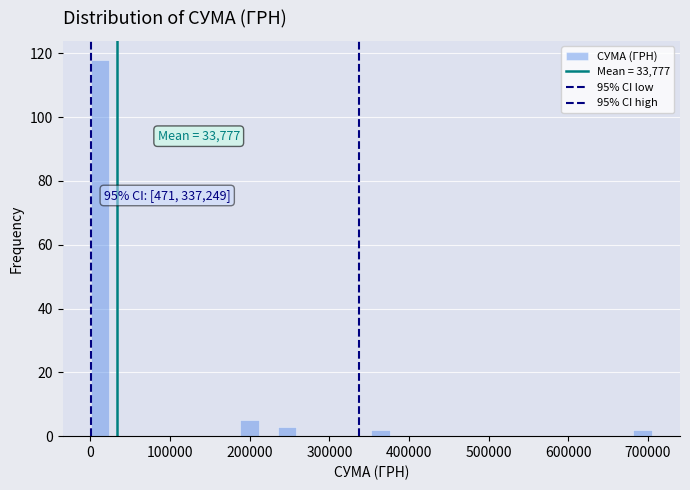

Read against the x-axis, roughly where is the centre of the tallest bar?

10000